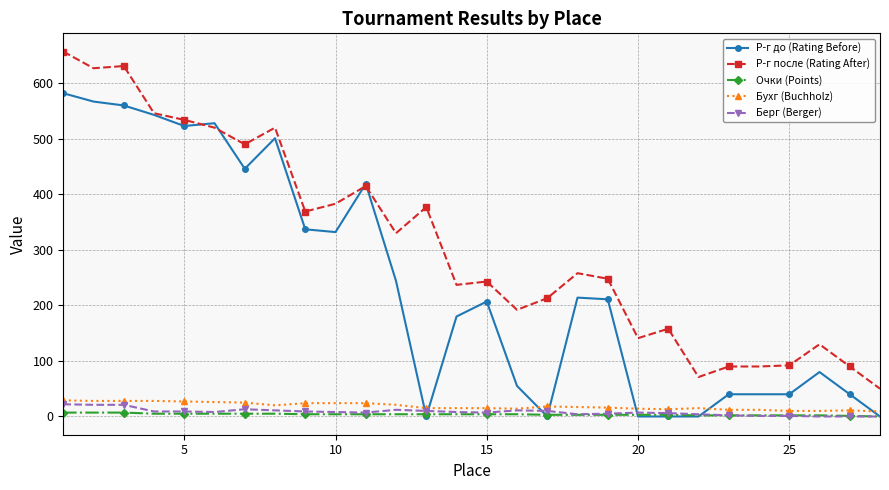

How many lines are shown in the chart?

5